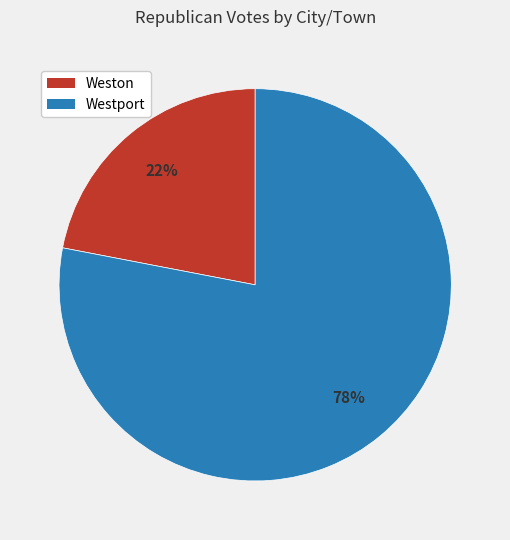

How many segments does this pie chart have?

2